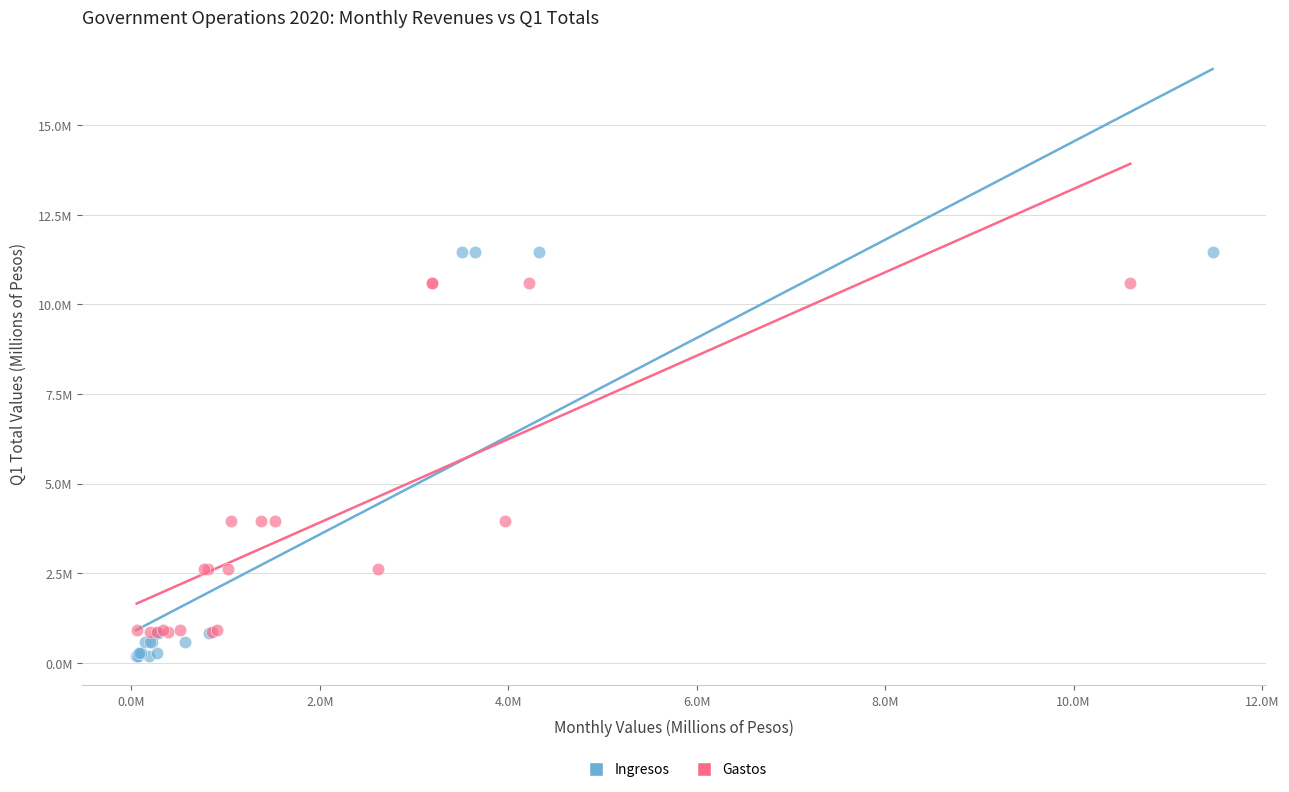

Which series contains the lowest Y value?

Ingresos